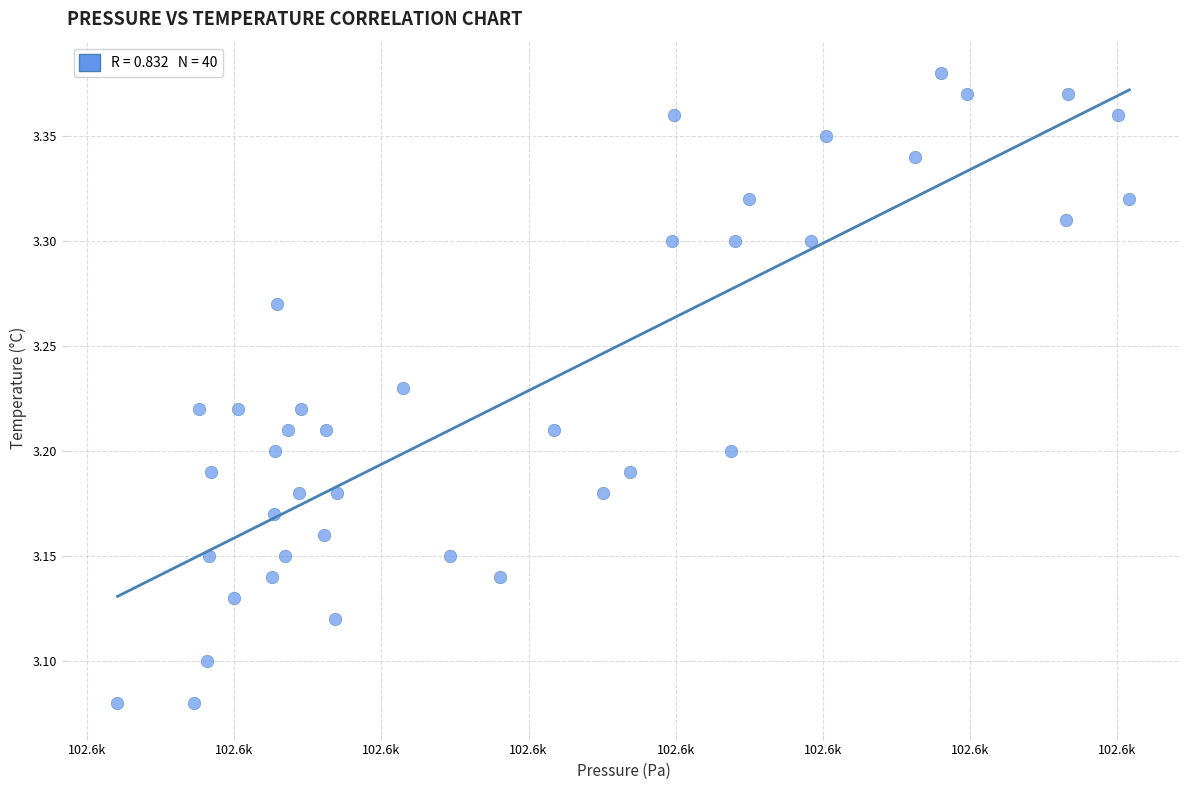

What is the range of X values (max minus min)?

68.8